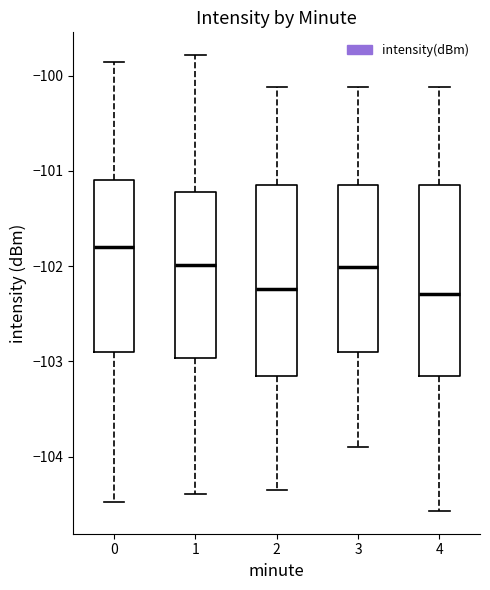

Reading left to right, transcribe this box plot: for each box, give where its median line is, the range the box spans, and where its two whiskers end, as read against the y-axis. The values are not printed on the chart, so give them approximately, as read against the axis.

0: median -101.8, box -102.9 to -101.1, whiskers -104.5 to -99.9
1: median -102.0, box -103.0 to -101.2, whiskers -104.4 to -99.8
2: median -102.2, box -103.2 to -101.2, whiskers -104.3 to -100.1
3: median -102.0, box -102.9 to -101.2, whiskers -103.9 to -100.1
4: median -102.3, box -103.2 to -101.2, whiskers -104.6 to -100.1